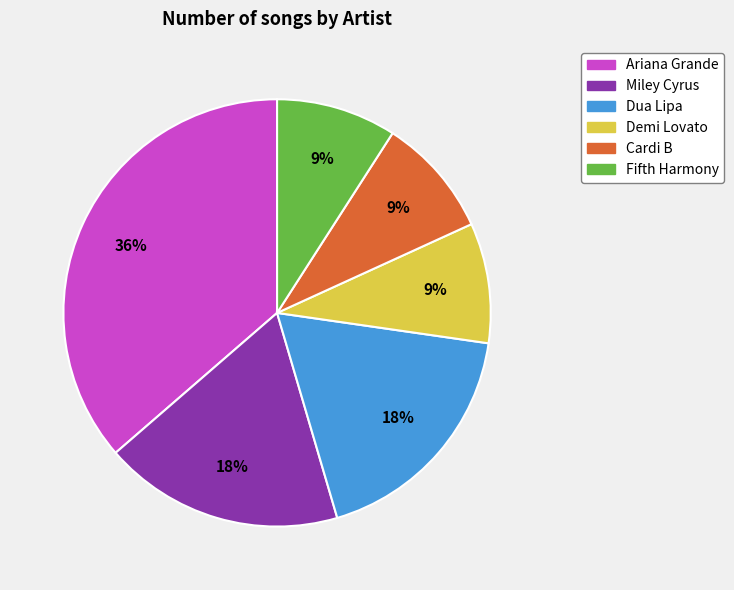

Do Ariana Grande and Fifth Harmony together represent more than half of the pie?

No